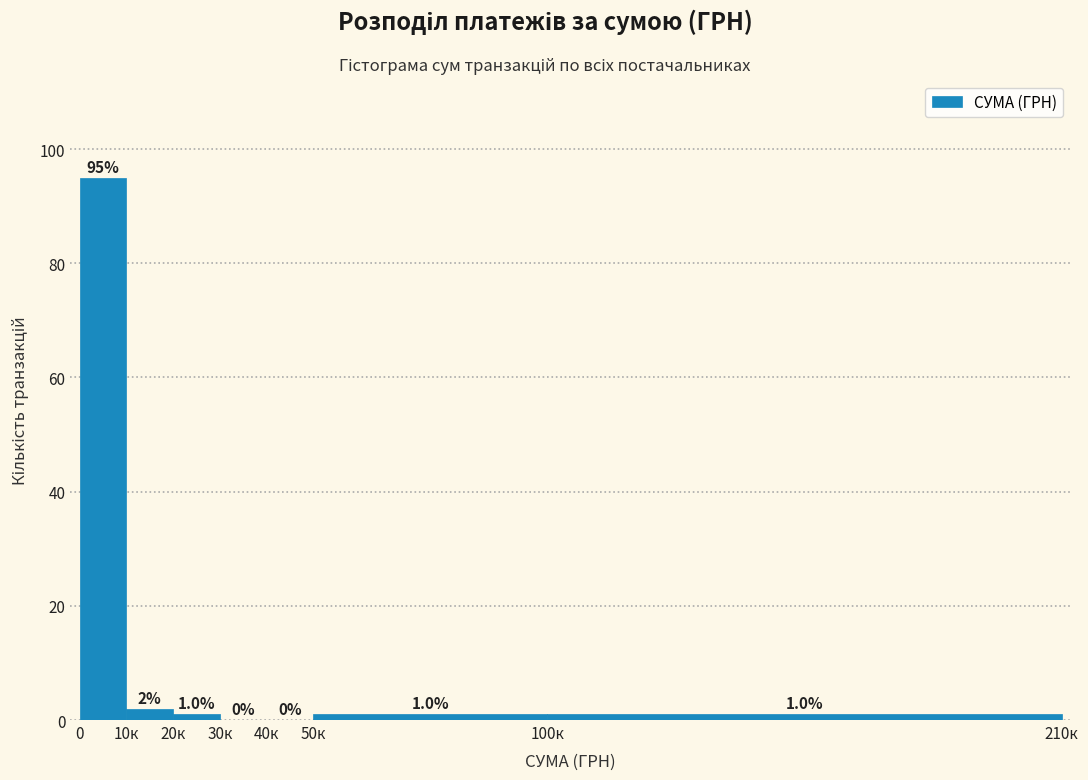

Reading left to right, transcribe all the data shown in this chart.

0=95	10к=2	20к=1	30к=0	40к=0	50к=1	100к=1